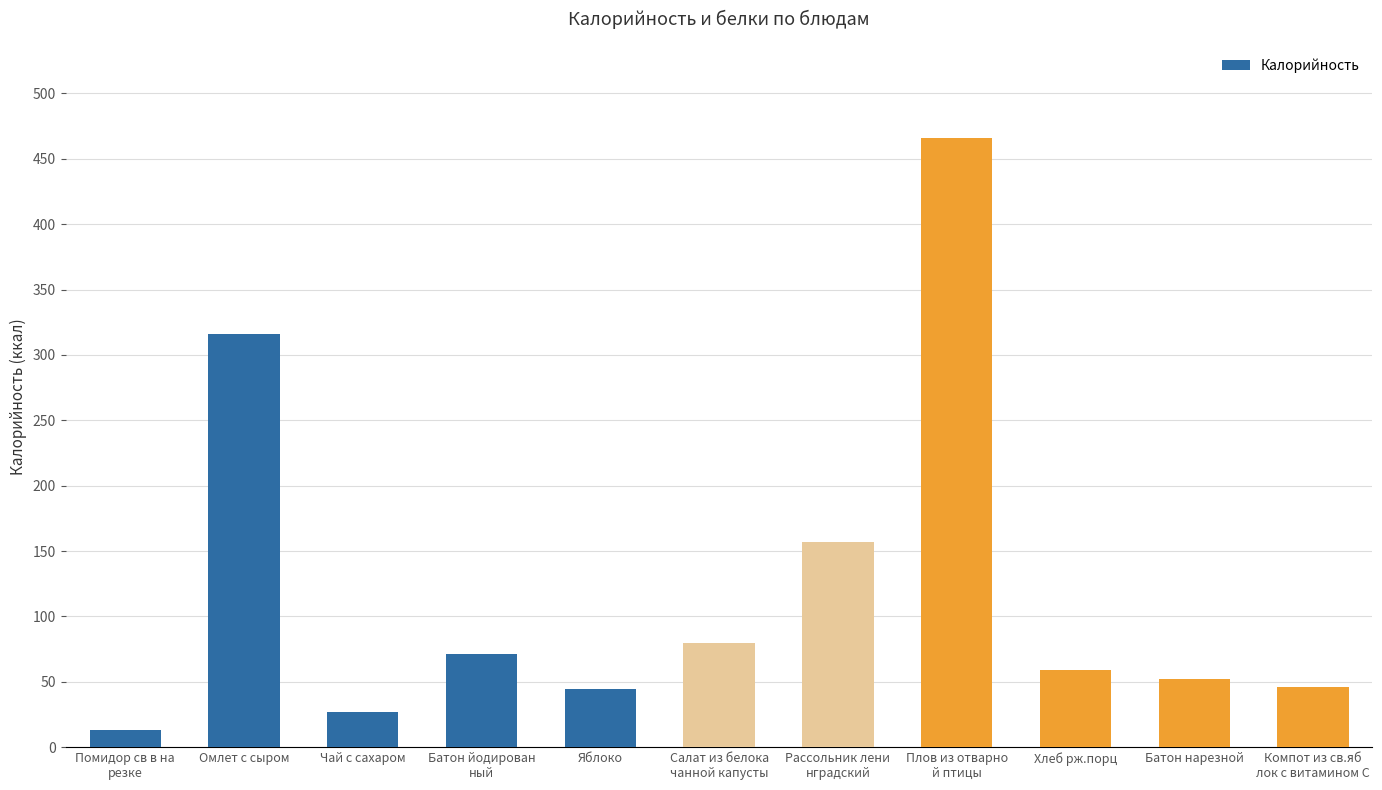

What is the label of the 3rd bar from the right?

Хлеб рж.порц